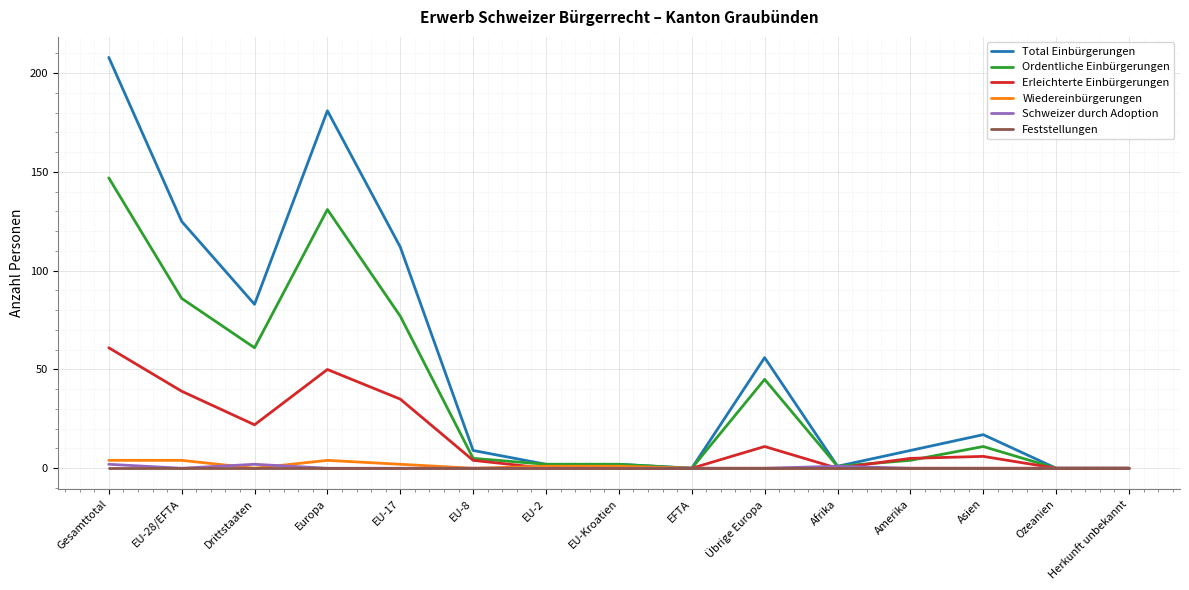

Which label corresponds to the largest value in the chart?

Gesamttotal